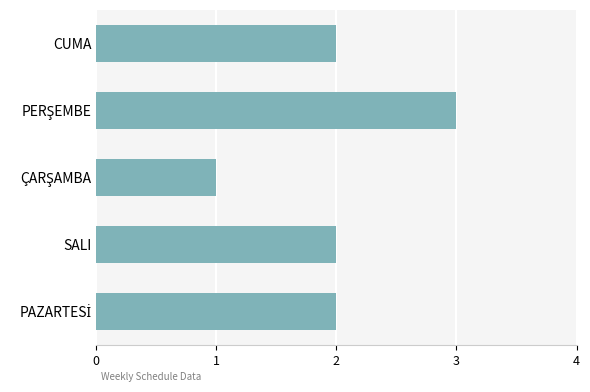

What is the greatest value displayed?

3